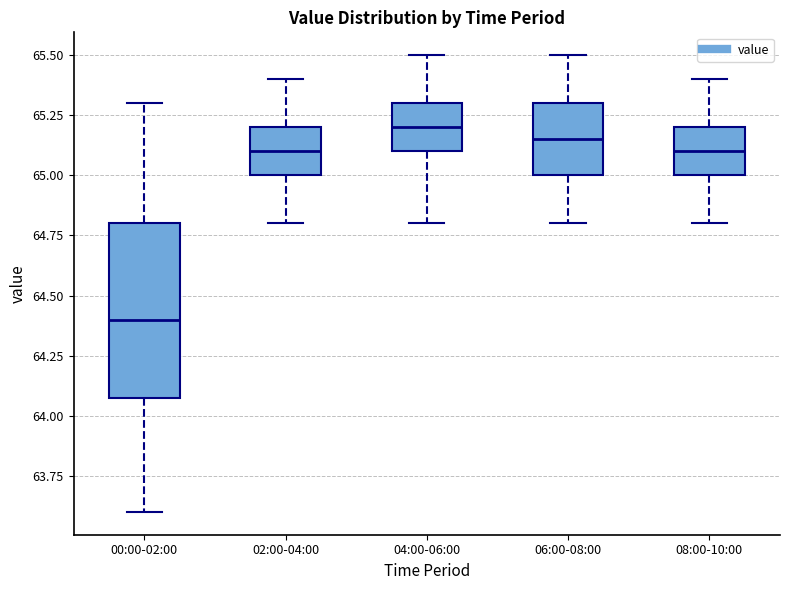

Reading left to right, read every box against the y-axis: the position of its median line, the range the box covers, and the ends of its whiskers. The values are not printed on the chart, so give them approximately, as read against the axis.

00:00-02:00: median 64.40, box 64.10 to 64.80, whiskers 63.60 to 65.30
02:00-04:00: median 65.10, box 65.00 to 65.20, whiskers 64.80 to 65.40
04:00-06:00: median 65.20, box 65.10 to 65.30, whiskers 64.80 to 65.50
06:00-08:00: median 65.15, box 65.00 to 65.30, whiskers 64.80 to 65.50
08:00-10:00: median 65.10, box 65.00 to 65.20, whiskers 64.80 to 65.40